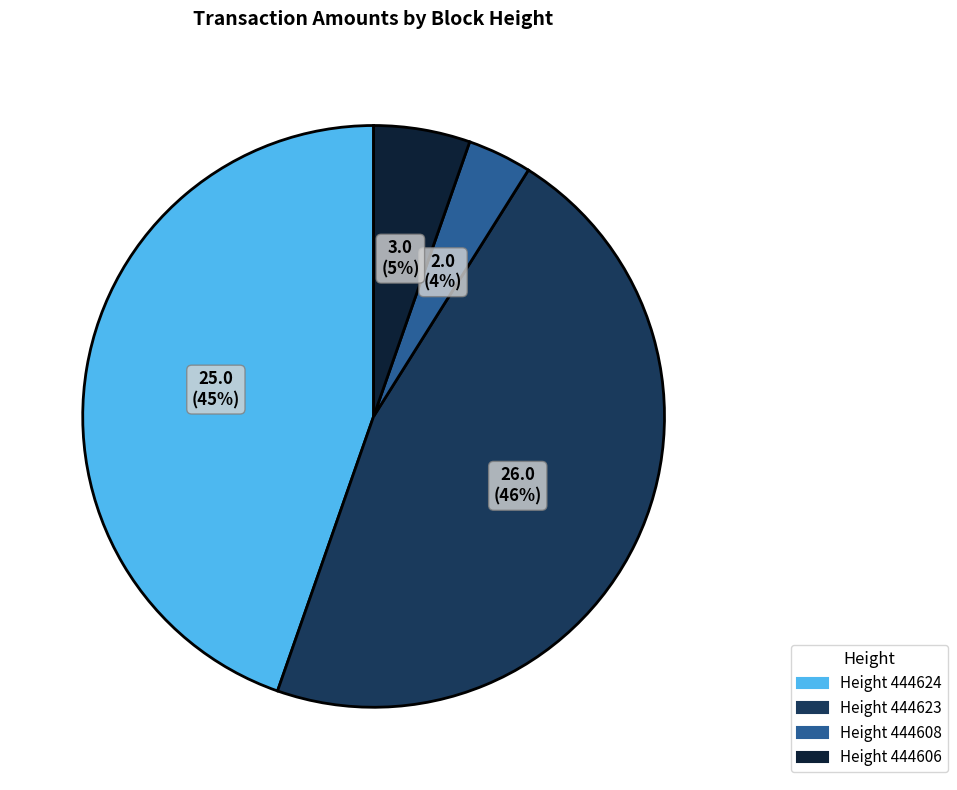

Is there any slice that represents more than half of the pie?

No